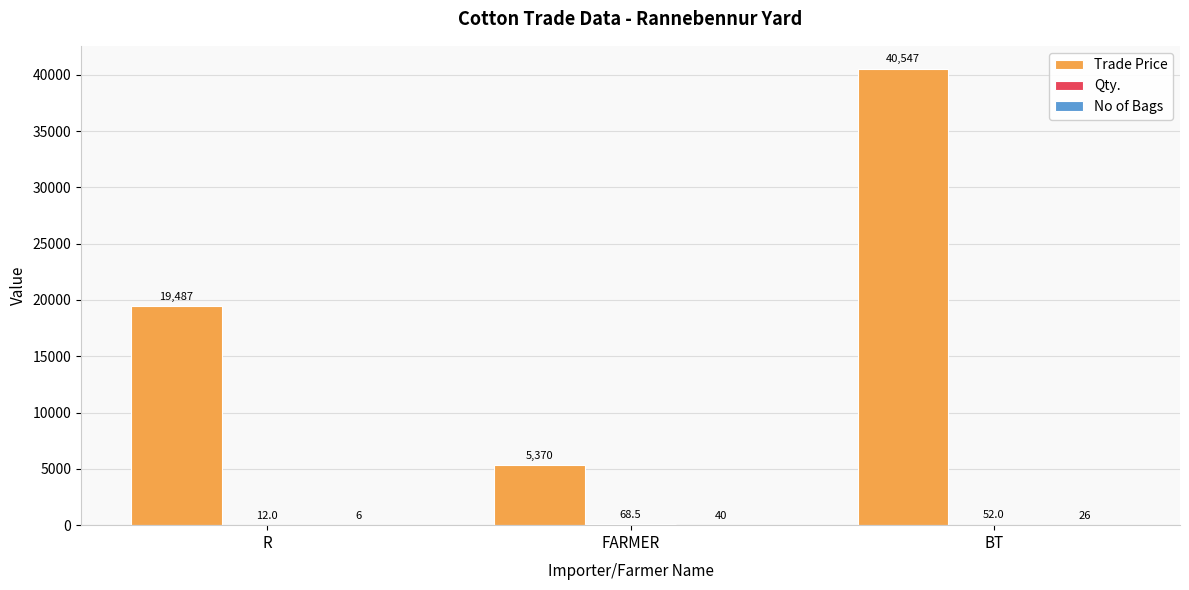

At which category is the sum across all series the highest?

BT